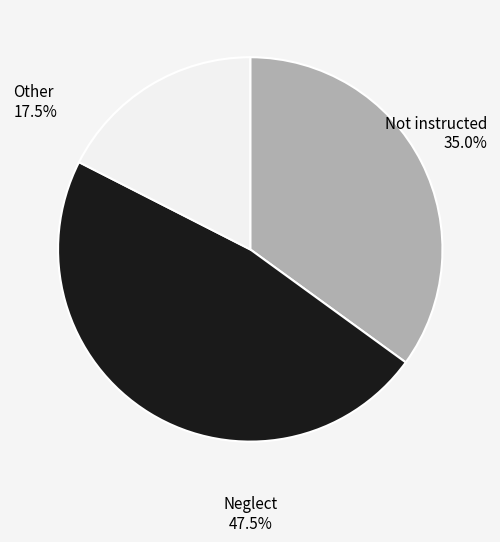

Does any single category account for the majority?

No